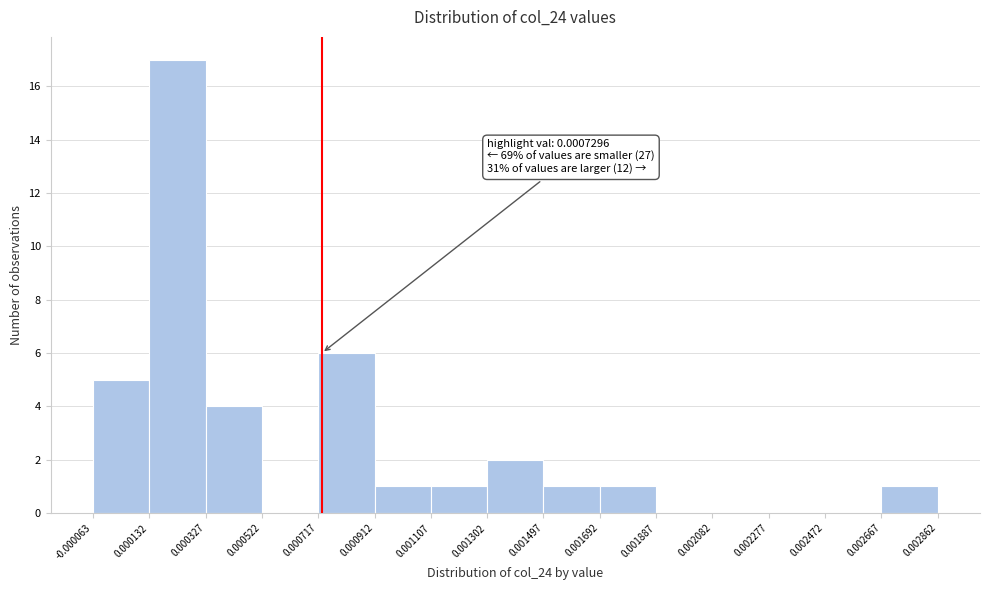

Which range on the x-axis has the tallest bar?

0.000132 to 0.000327